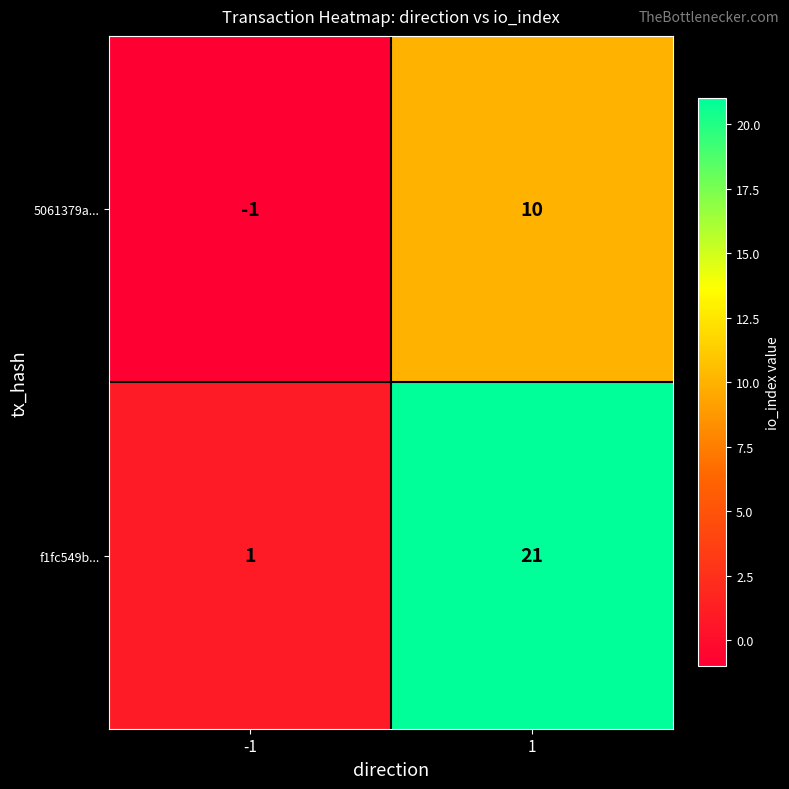

The f1fc549b... series shows 1 at -1. True or false?

True